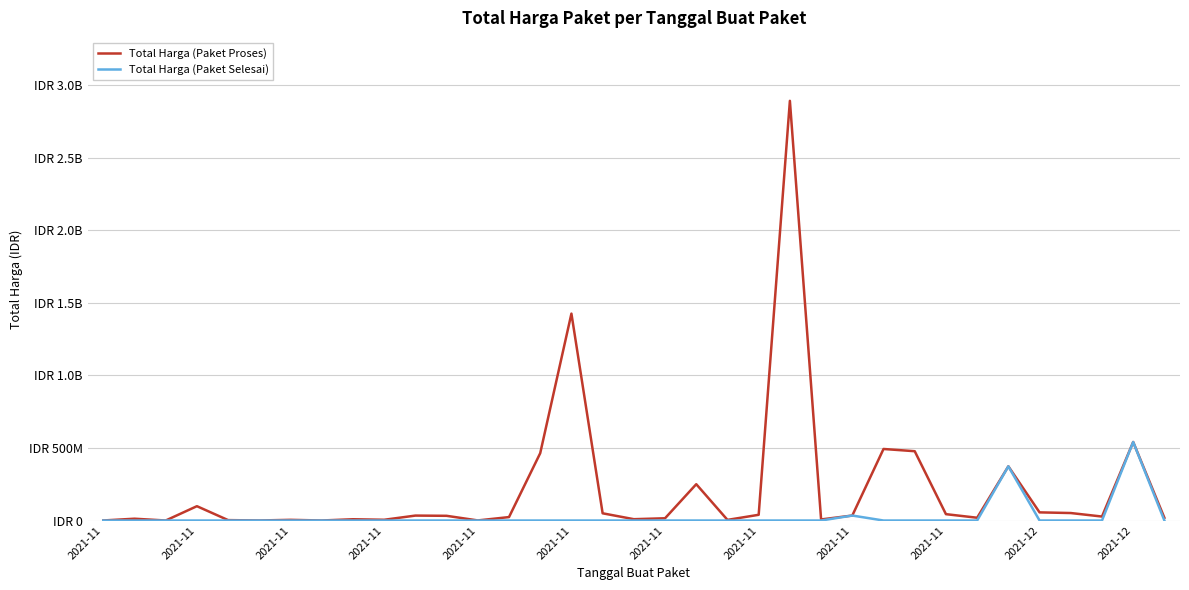

What are all the series names shown in the legend?

Total Harga (Paket Proses), Total Harga (Paket Selesai)